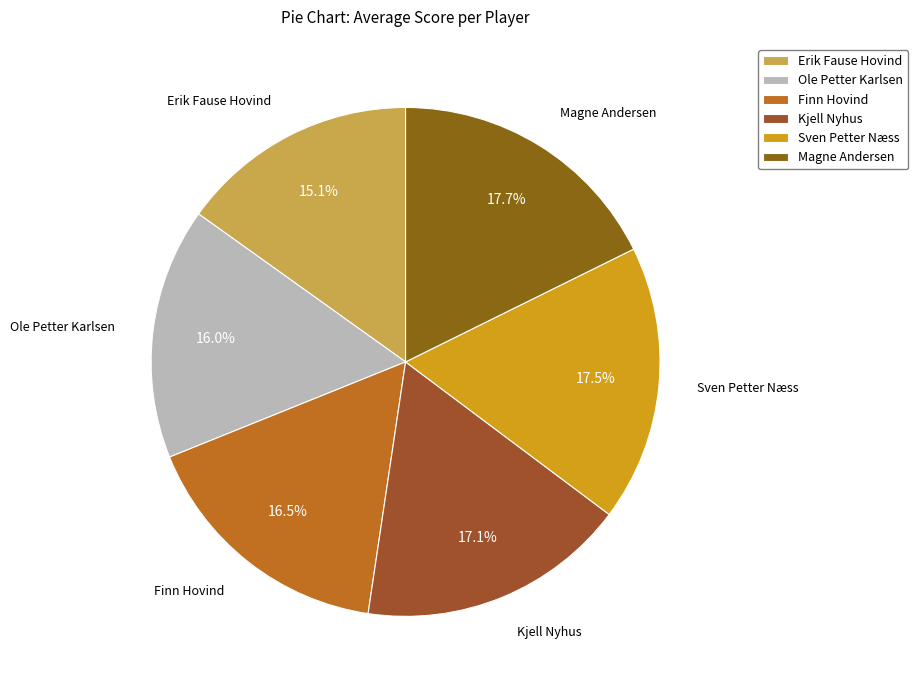

What portion of the pie excludes Magne Andersen?

82.3%